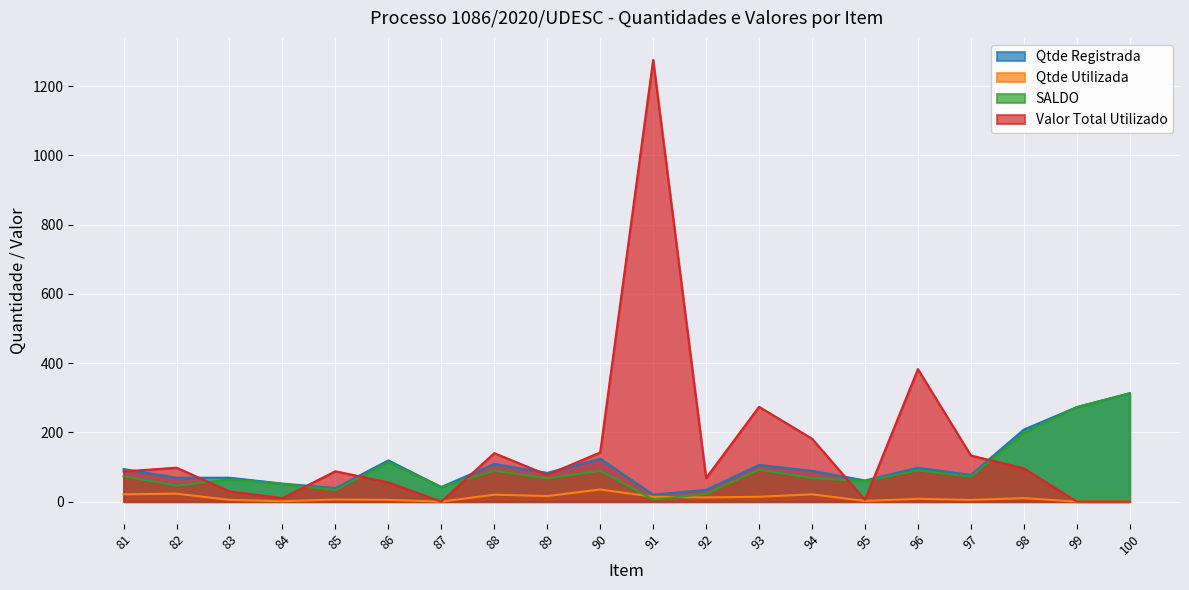

What is the value of the Qtde Registrada point at the 5th from the left?

39.0